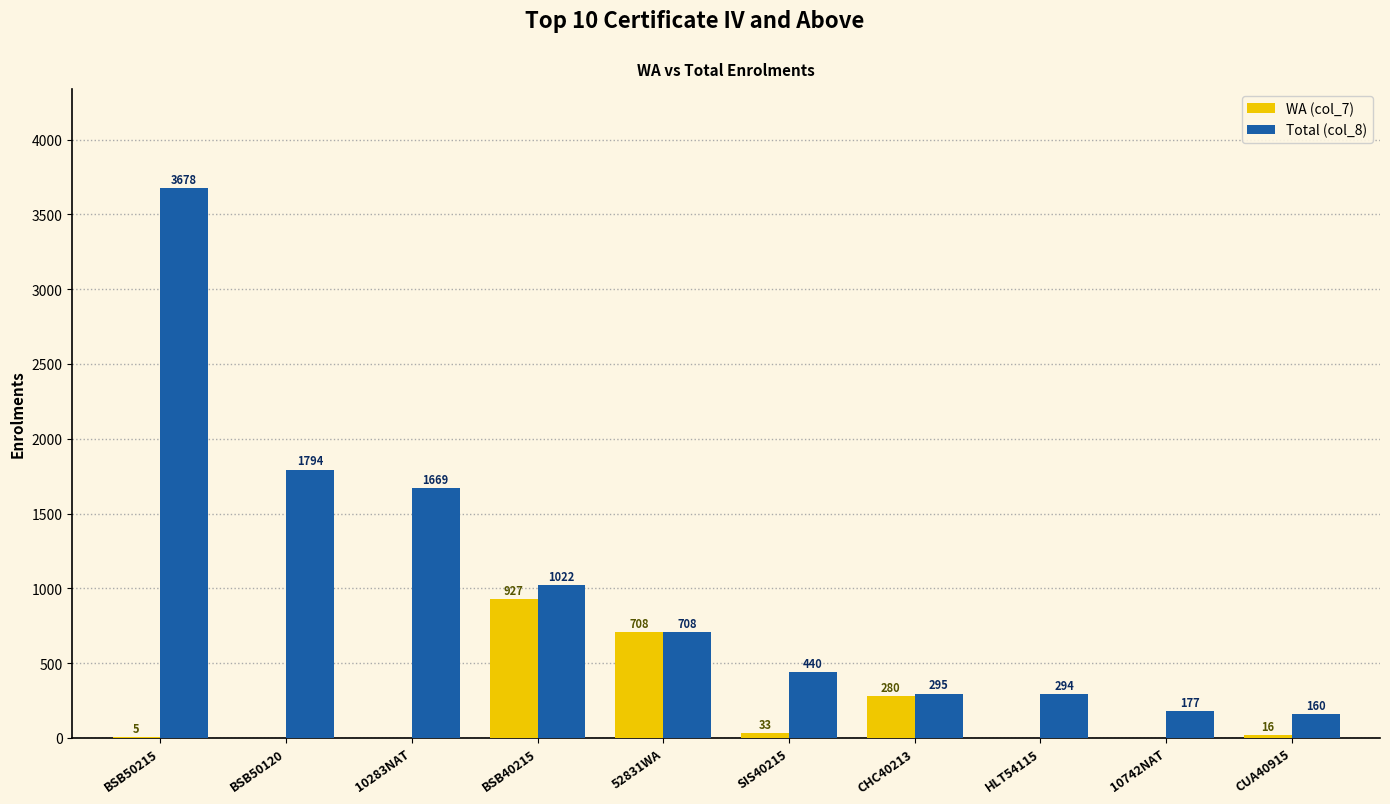

Is the value of WA (col_7) at 10742NAT greater than the value of Total (col_8) at 52831WA?

No